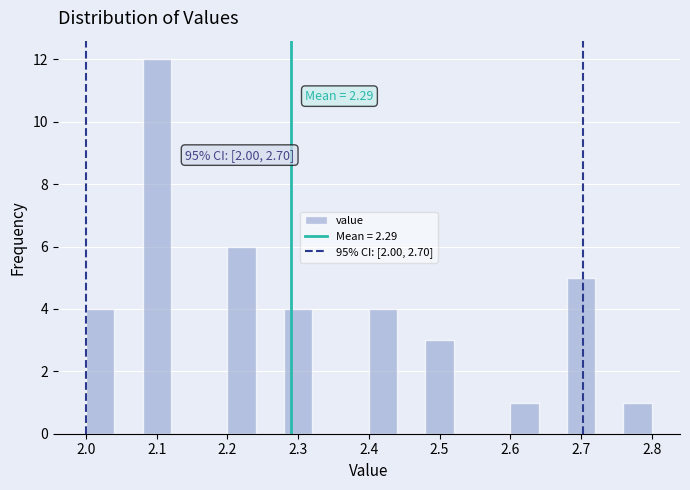

Over which range of the x-axis is the bar tallest?

2.08 to 2.12